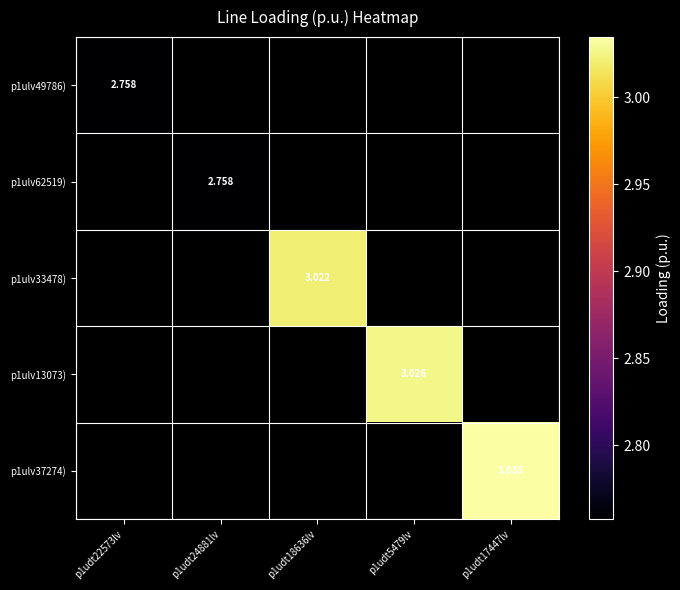

Is the value of p1ulv62519) at p1udt24881lv greater than the value of p1ulv13073) at p1udt18636lv?

No